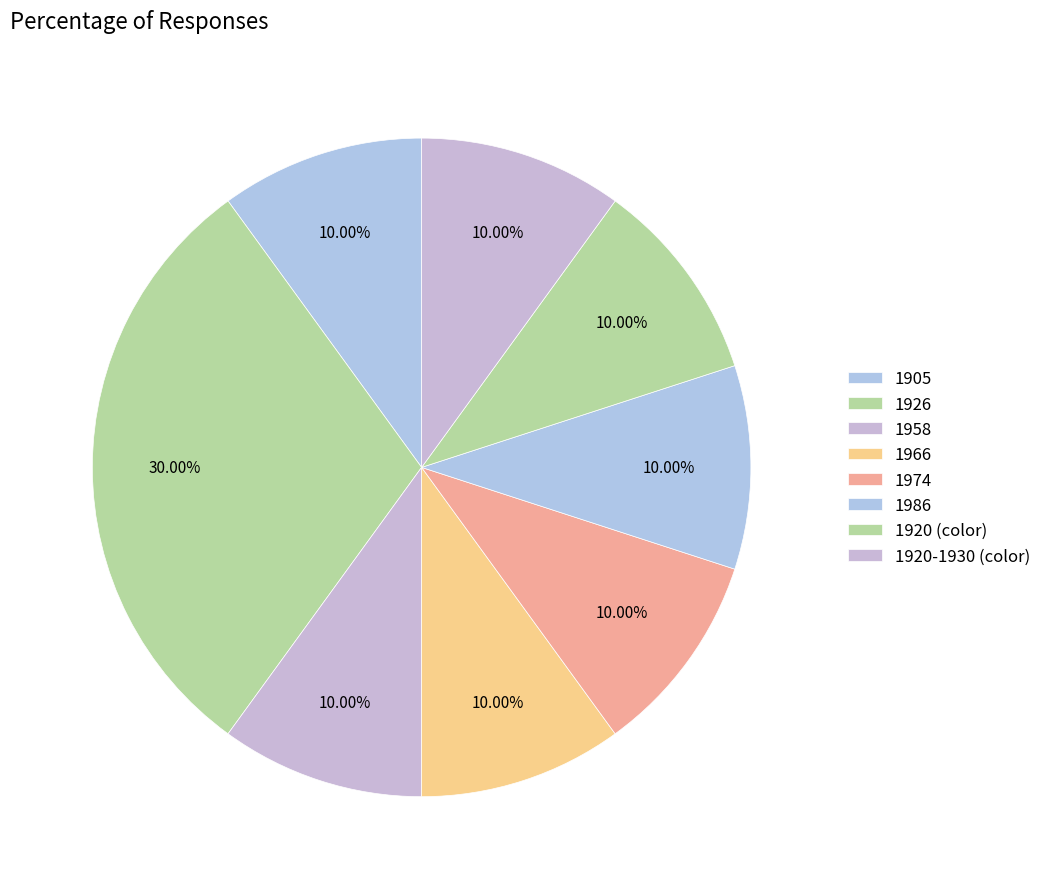

How many slices are in this pie chart?

8